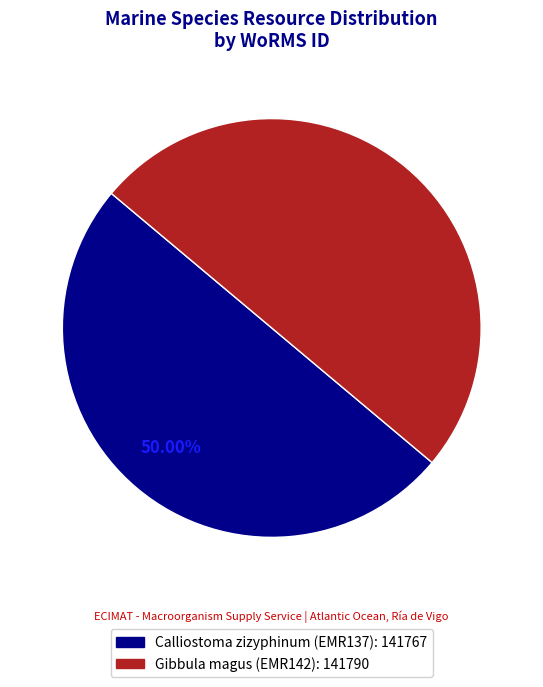

Is the sum of Calliostoma zizyphinum (EMR137) and Gibbula magus (EMR142) greater than half?

Yes